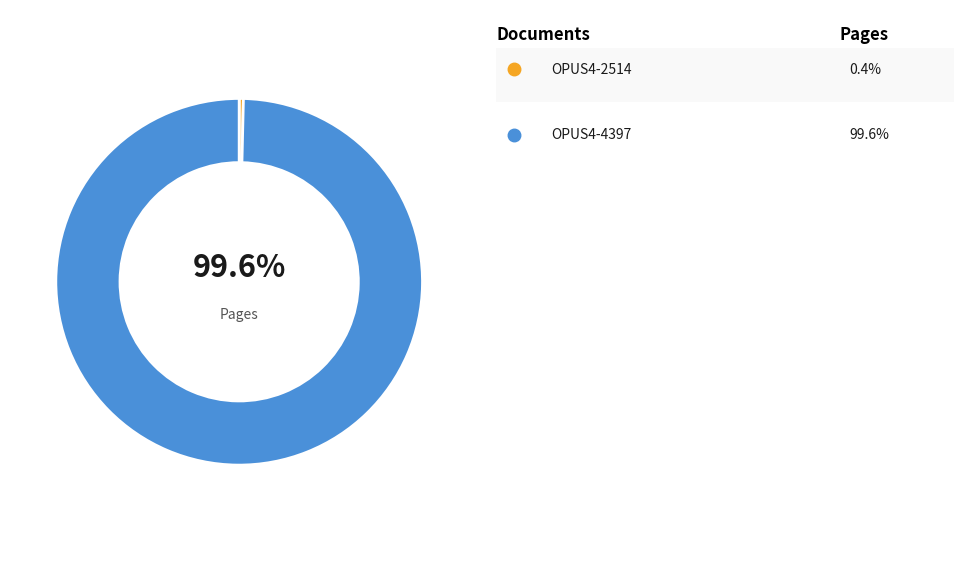

What is the total percentage of OPUS4-4397 and OPUS4-2514?

100.0%